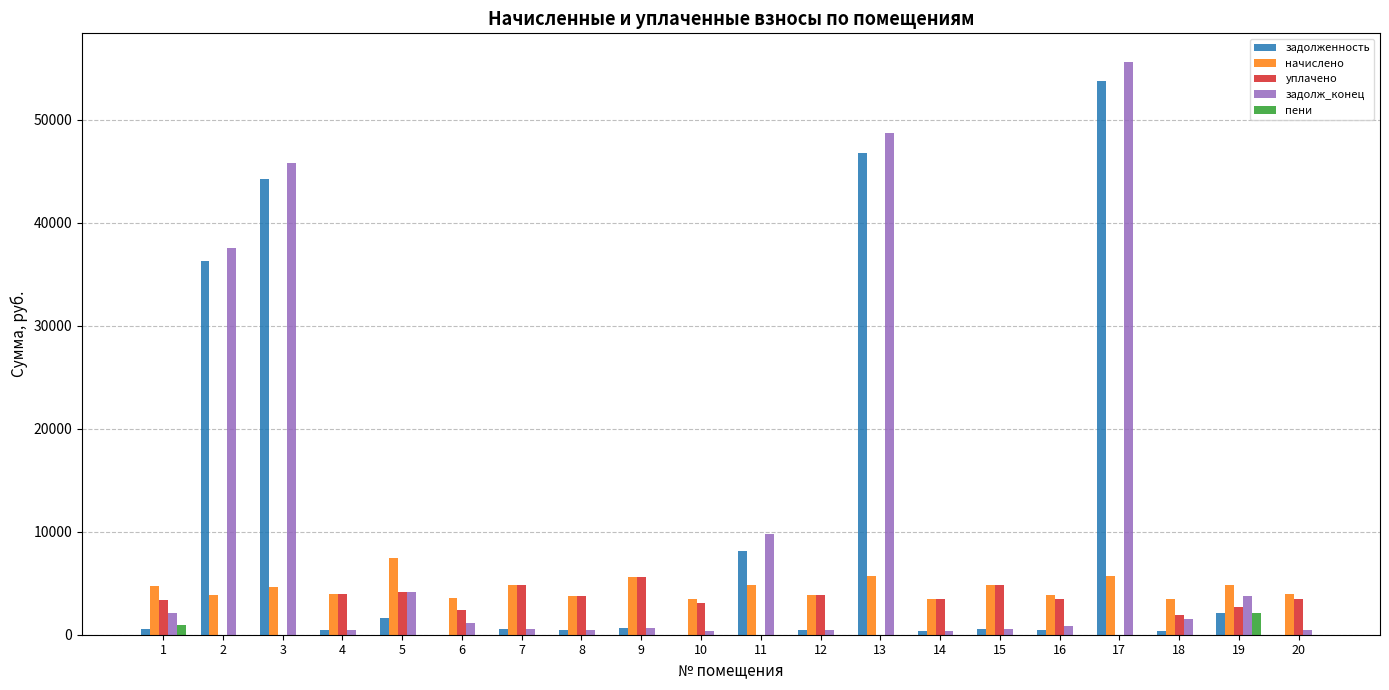

How many groups of bars are there?

20